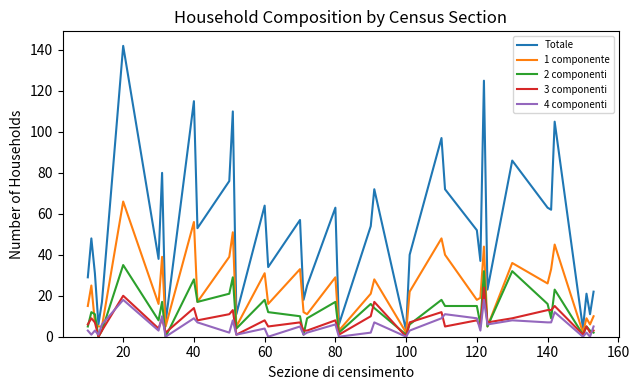

Which series has the widest spread of values?

Totale